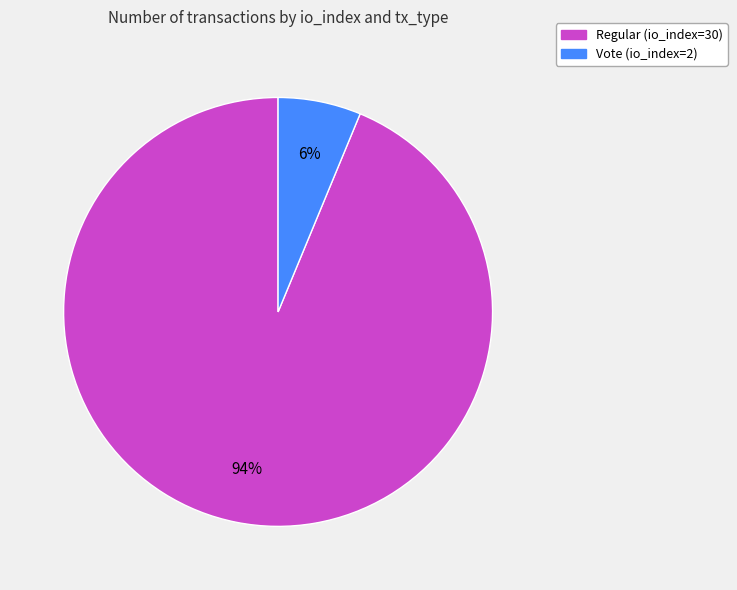

Count the number of slices in the pie.

2